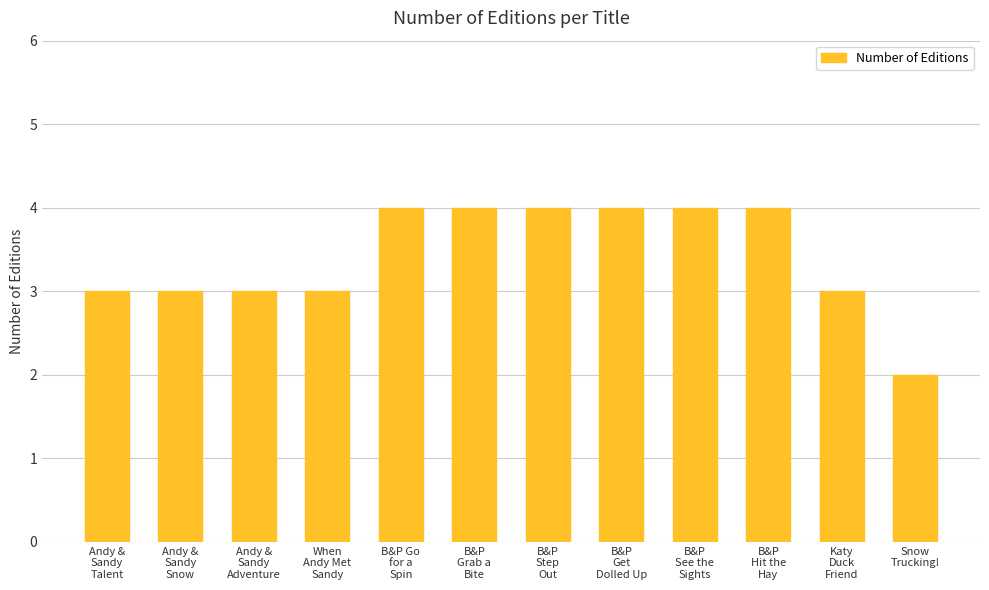

What is the label of the 1st bar from the left?

Andy &
Sandy
Talent